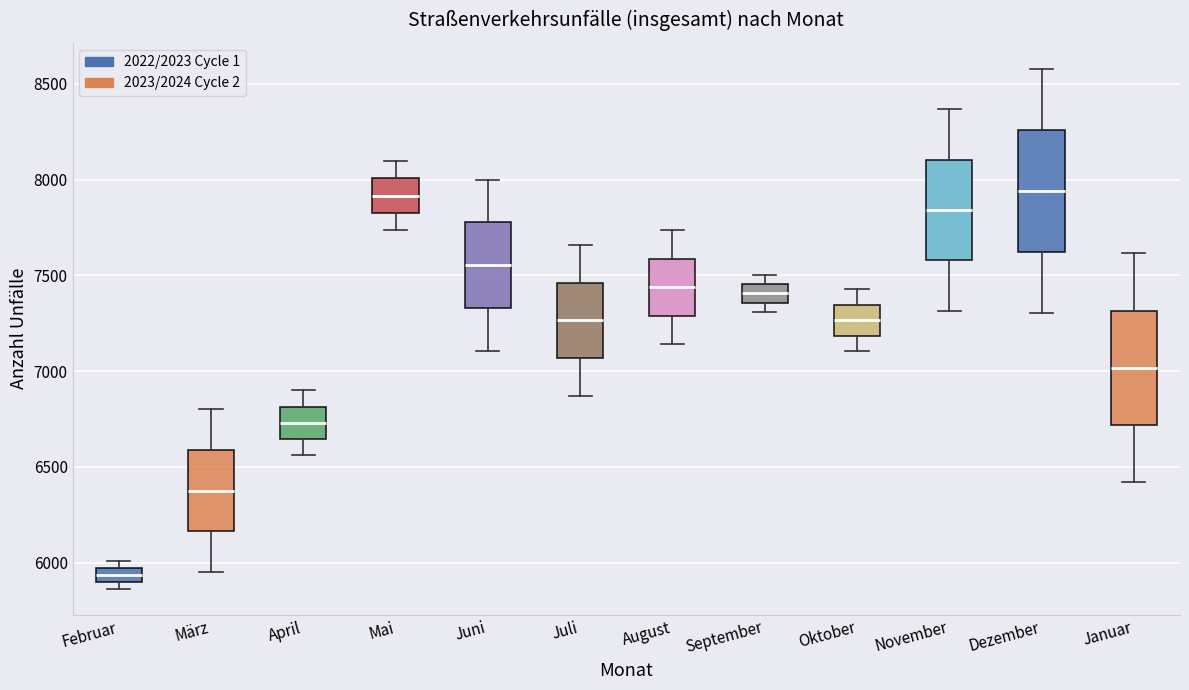

Where does the lower whisker of the box for August end on the y-axis? The values are not printed on the chart, so give them approximately, as read against the axis.

7150